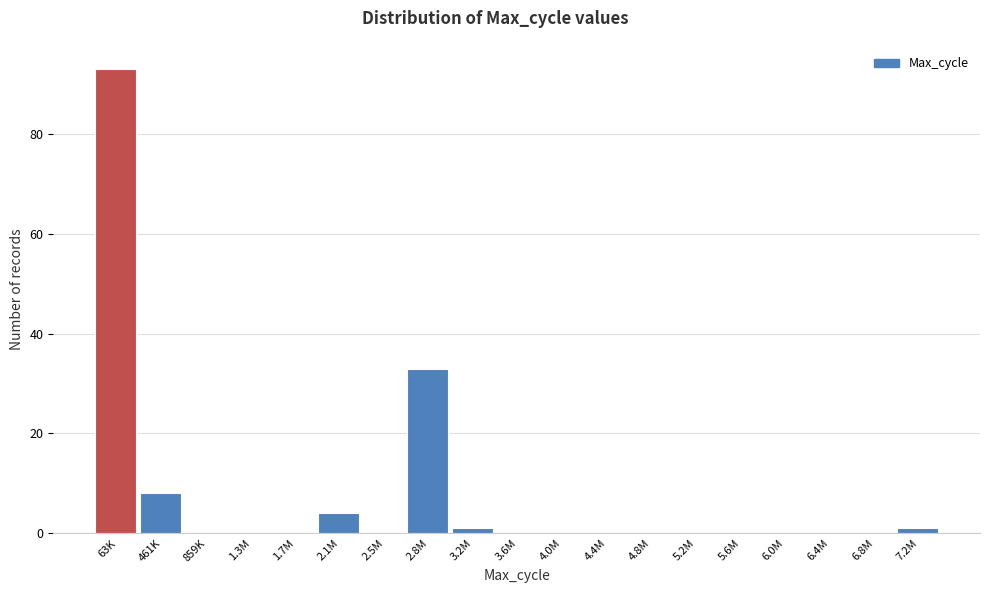

Reading left to right, what are all the values shown in this chart?

63K=93	461K=8	859K=0	1.3M=0	1.7M=0	2.1M=4	2.5M=0	2.8M=33	3.2M=1	3.6M=0	4.0M=0	4.4M=0	4.8M=0	5.2M=0	5.6M=0	6.0M=0	6.4M=0	6.8M=0	7.2M=1